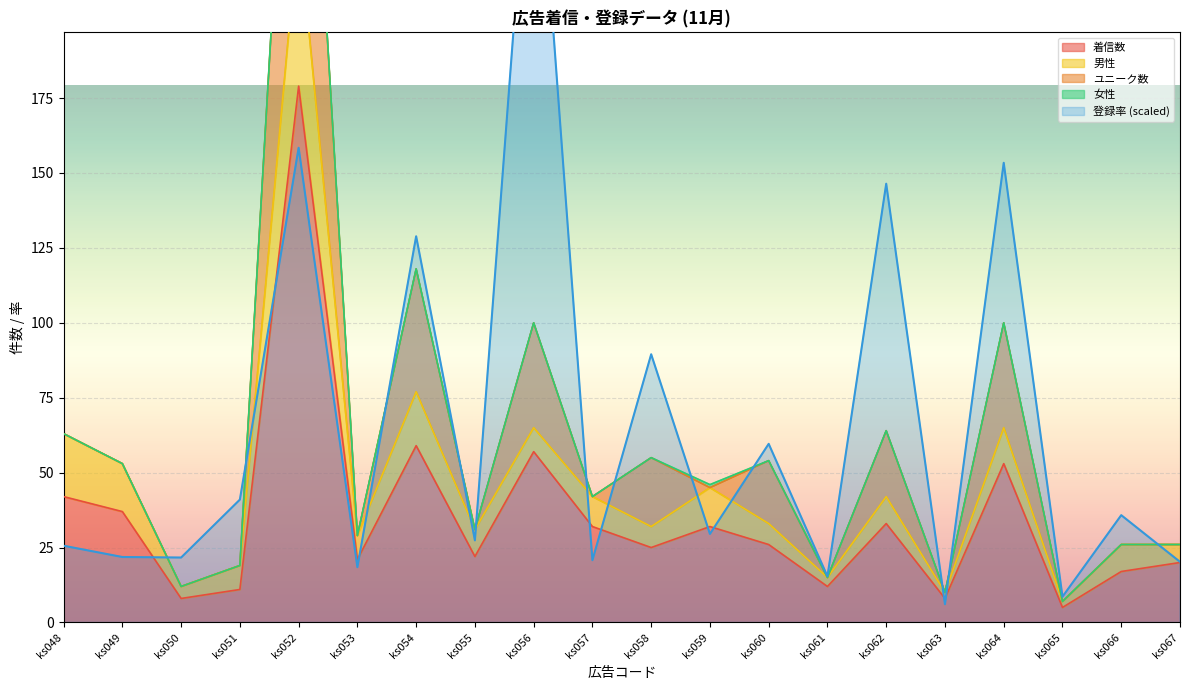

True or false: 着信数 has a value of 57 at ks059.

False